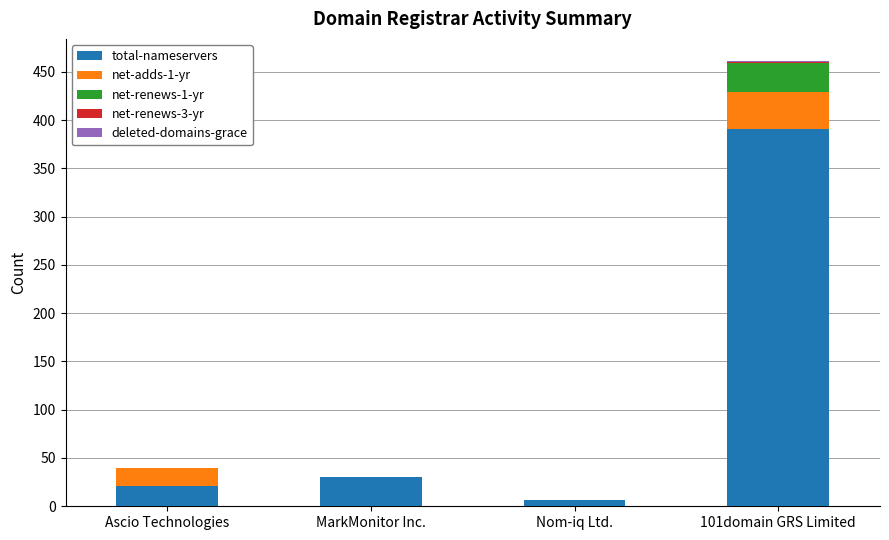

What is the maximum value for total-nameservers?

391